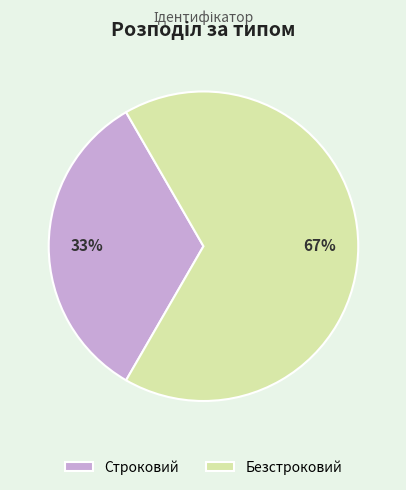

To the nearest percent, what is the average slice percentage?

50%